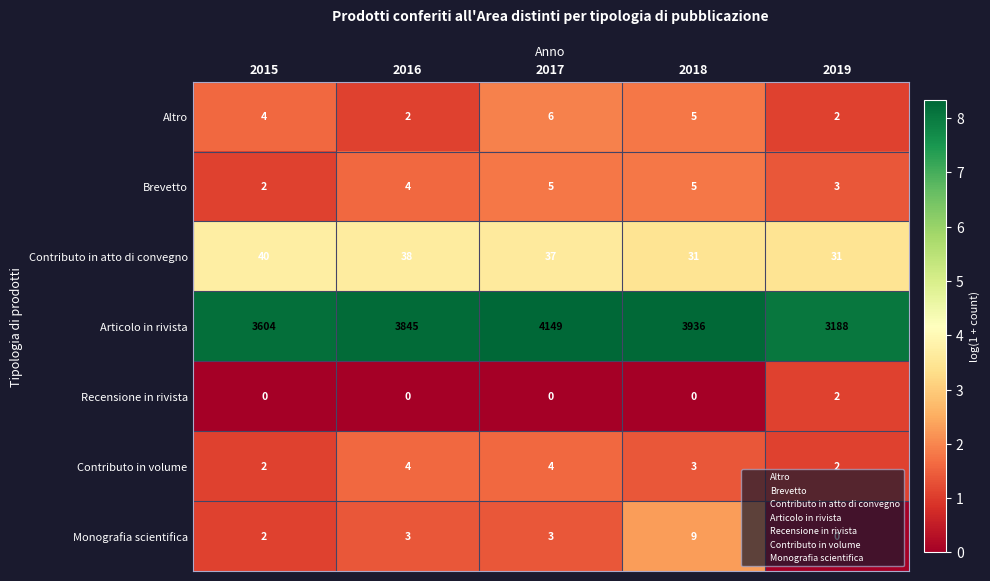

How many distinct data groups are displayed?

7